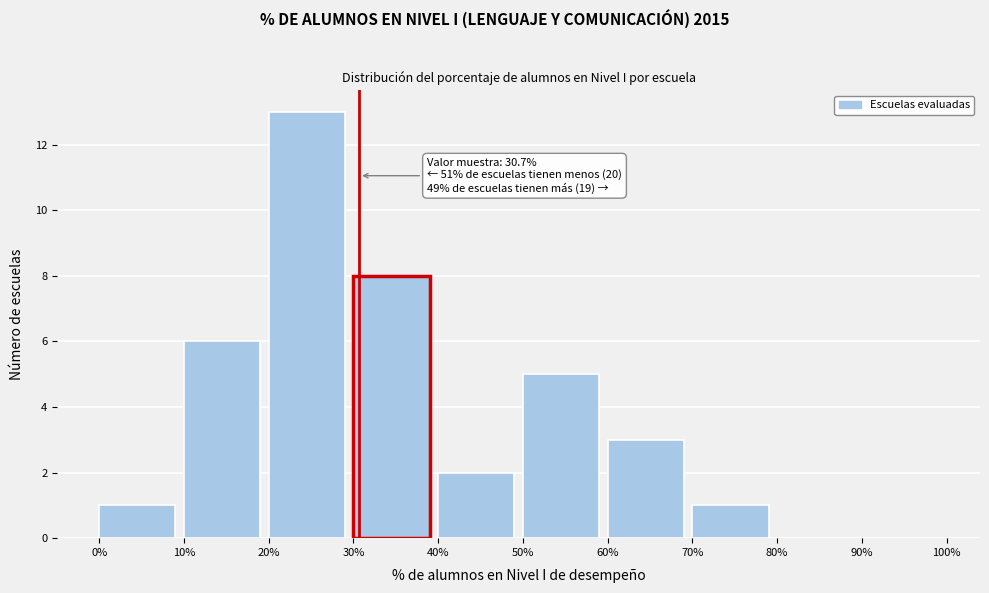

Which range on the x-axis has the tallest bar?

20% to 30%